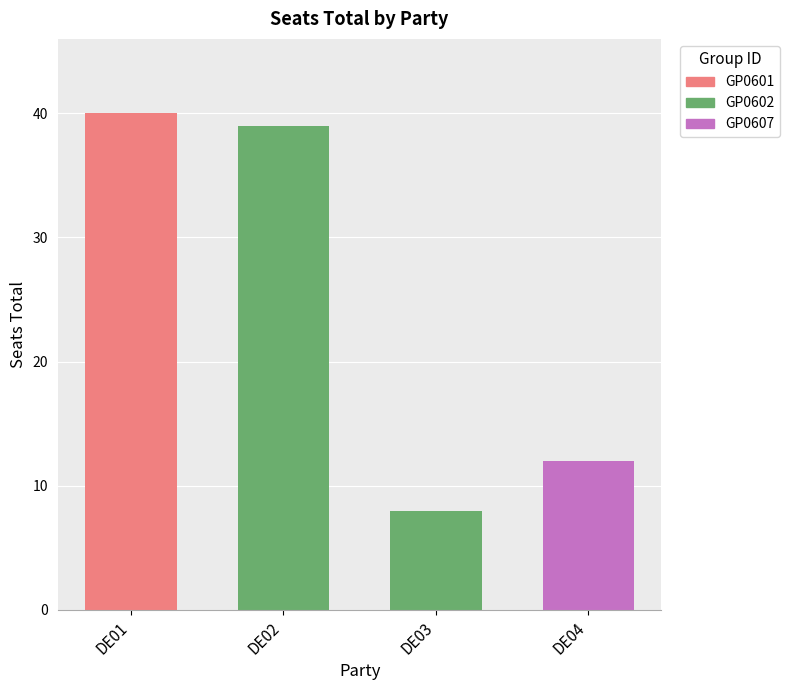

Between DE01 and DE04, which is larger?

DE01